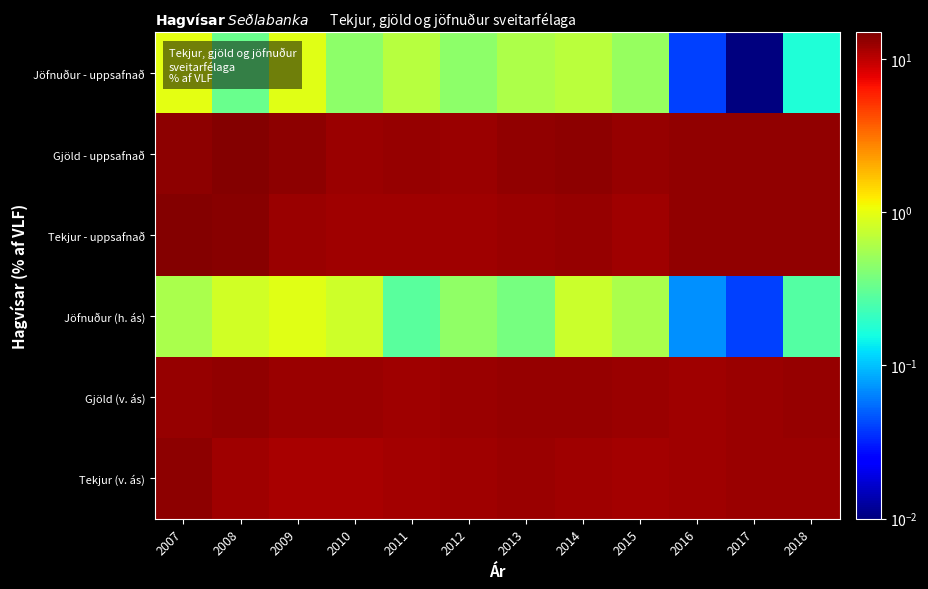

Reading left to right, list all the values displayed in this chart.

Tekjur (v. ás): 2007=13.4	2008=12.2	2009=11.6	2010=11.5	2011=11.9	2012=12.1	2013=12.3	2014=12.1	2015=11.8	2016=12.2	2017=12.6	2018=12.5
Gjöld (v. ás): 2007=12.9	2008=13.1	2009=12.5	2010=12.3	2011=12.2	2012=12.5	2013=12.7	2014=12.9	2015=12.4	2016=12.2	2017=12.6	2018=12.8
Jöfnuður (h. ás): 2007=0.6	2008=0.8	2009=0.9	2010=0.8	2011=0.3	2012=0.5	2013=0.4	2014=0.8	2015=0.6	2016=0.1	2017=0.0	2018=0.3
Tekjur - uppsafnað: 2007=14.4	2008=13.9	2009=12.6	2010=12.0	2011=12.0	2012=12.1	2013=12.5	2014=12.9	2015=12.2	2016=13.1	2017=13.2	2018=13.1
Gjöld - uppsafnað: 2007=13.4	2008=14.2	2009=13.6	2010=12.4	2011=12.7	2012=12.6	2013=13.1	2014=13.6	2015=12.7	2016=13.0	2017=13.2	2018=13.2
Jöfnuður - uppsafnað: 2007=1.0	2008=0.3	2009=1.0	2010=0.5	2011=0.7	2012=0.5	2013=0.6	2014=0.7	2015=0.5	2016=0.0	2017=0.0	2018=0.2